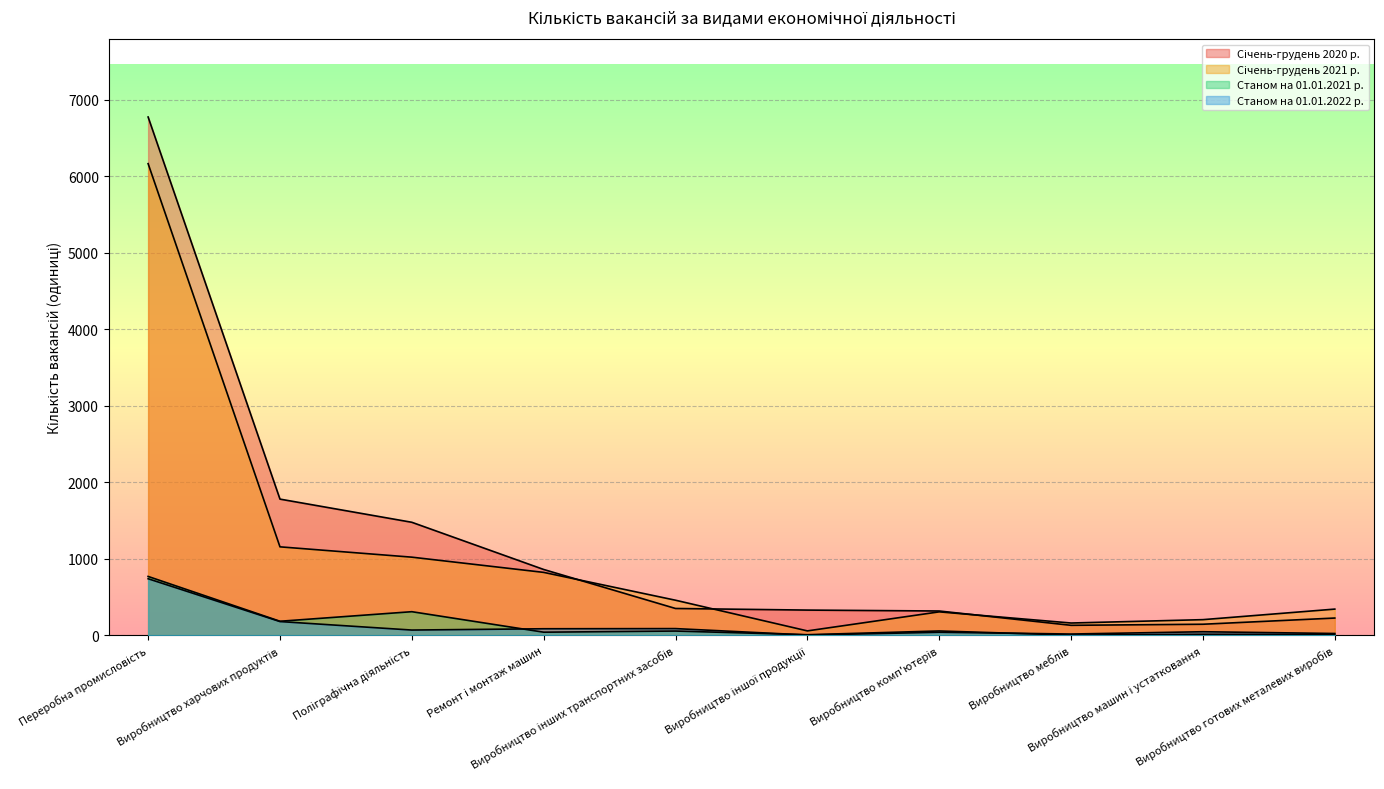

At how many categories does at least one series exceed 6140?

1